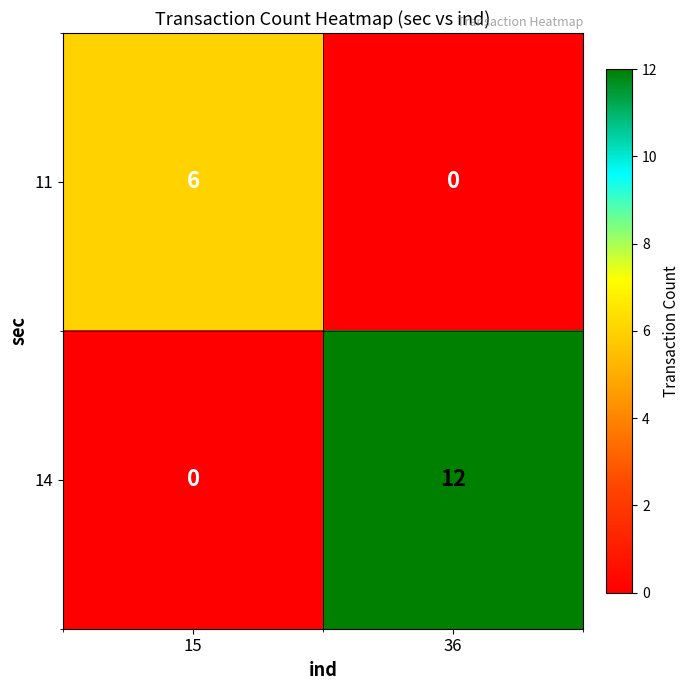

At which label does 11 reach its minimum?

36